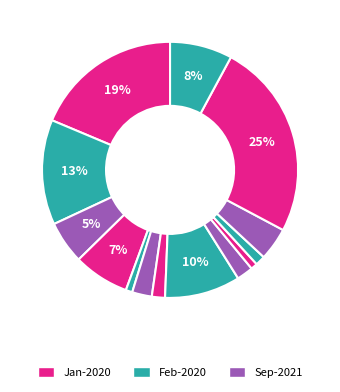

Count the number of slices in the pie.

14